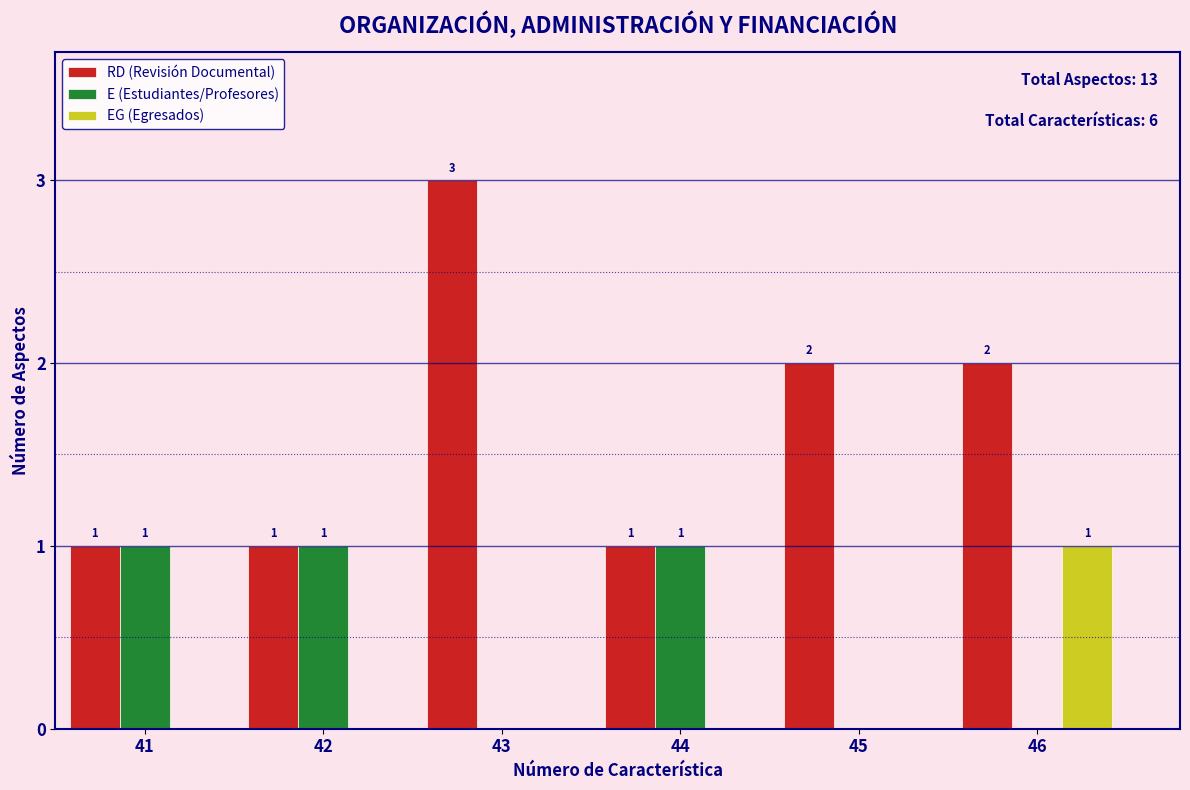

Reading left to right, extract all data points from this chart.

RD (Revisión Documental): 41=1	42=1	43=3	44=1	45=2	46=2
E (Estudiantes/Profesores): 41=1	42=1	43=0	44=1	45=0	46=0
EG (Egresados): 41=0	42=0	43=0	44=0	45=0	46=1